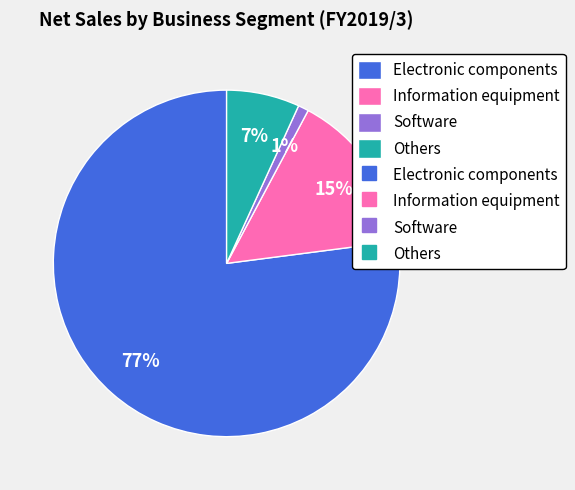

How many slices are in this pie chart?

4